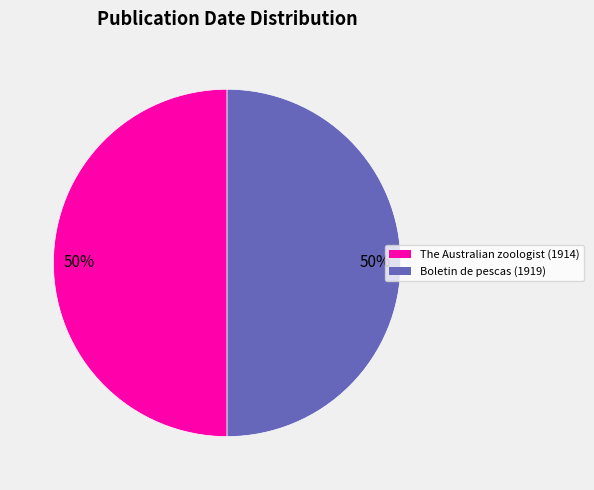

What percentage is the The Australian zoologist (1914) slice, to the nearest percent?

50%